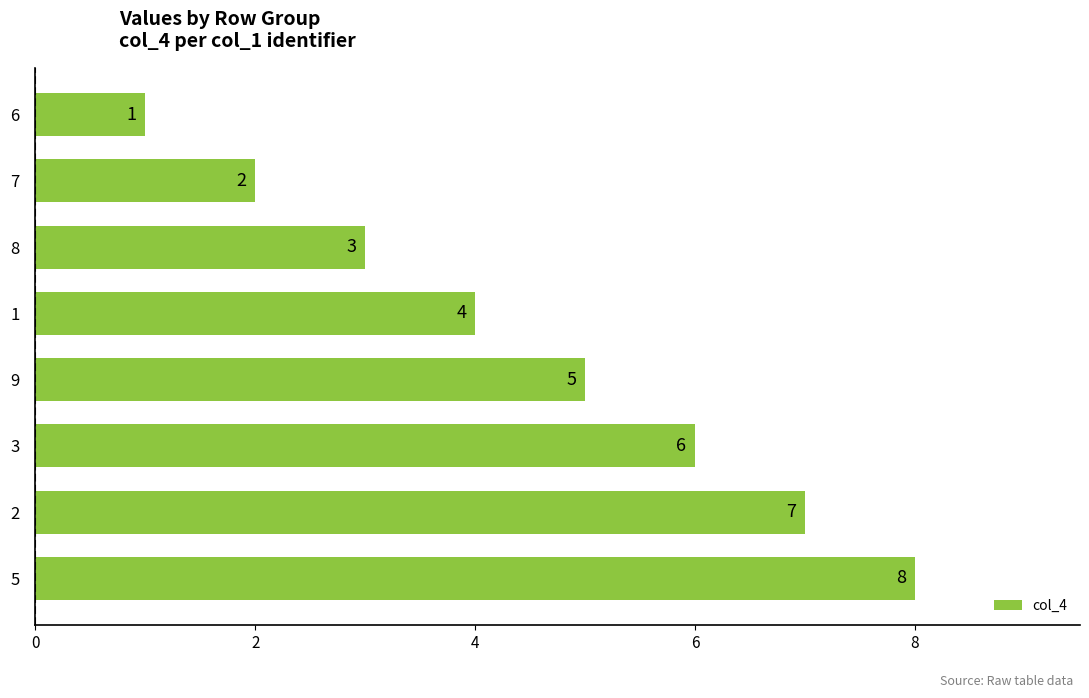

What is the ratio of the value at 3 to the value at 8?

2.0